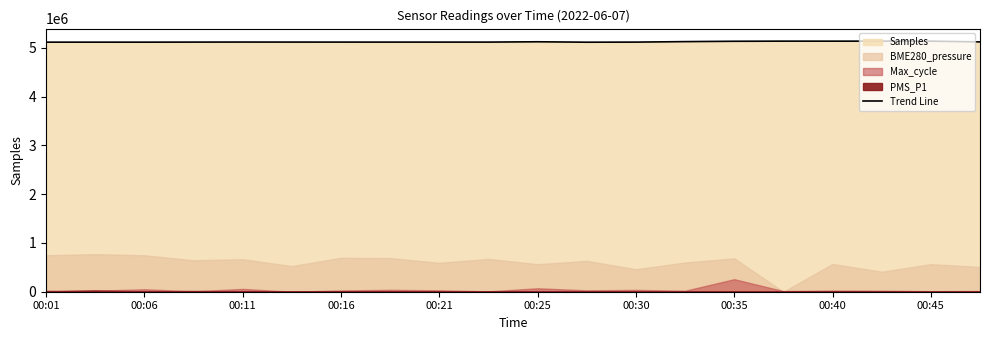

How many lines are shown in the chart?

1